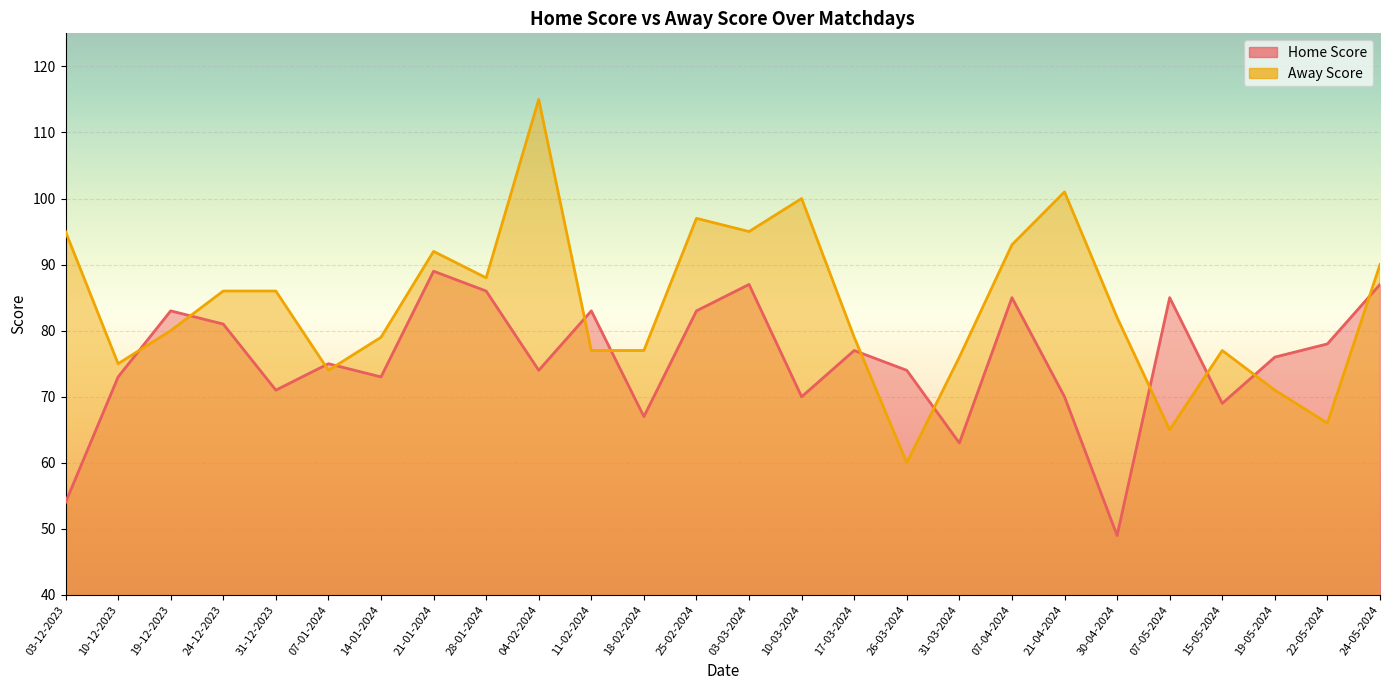

True or false: Away Score and Home Score intersect in this chart.

True